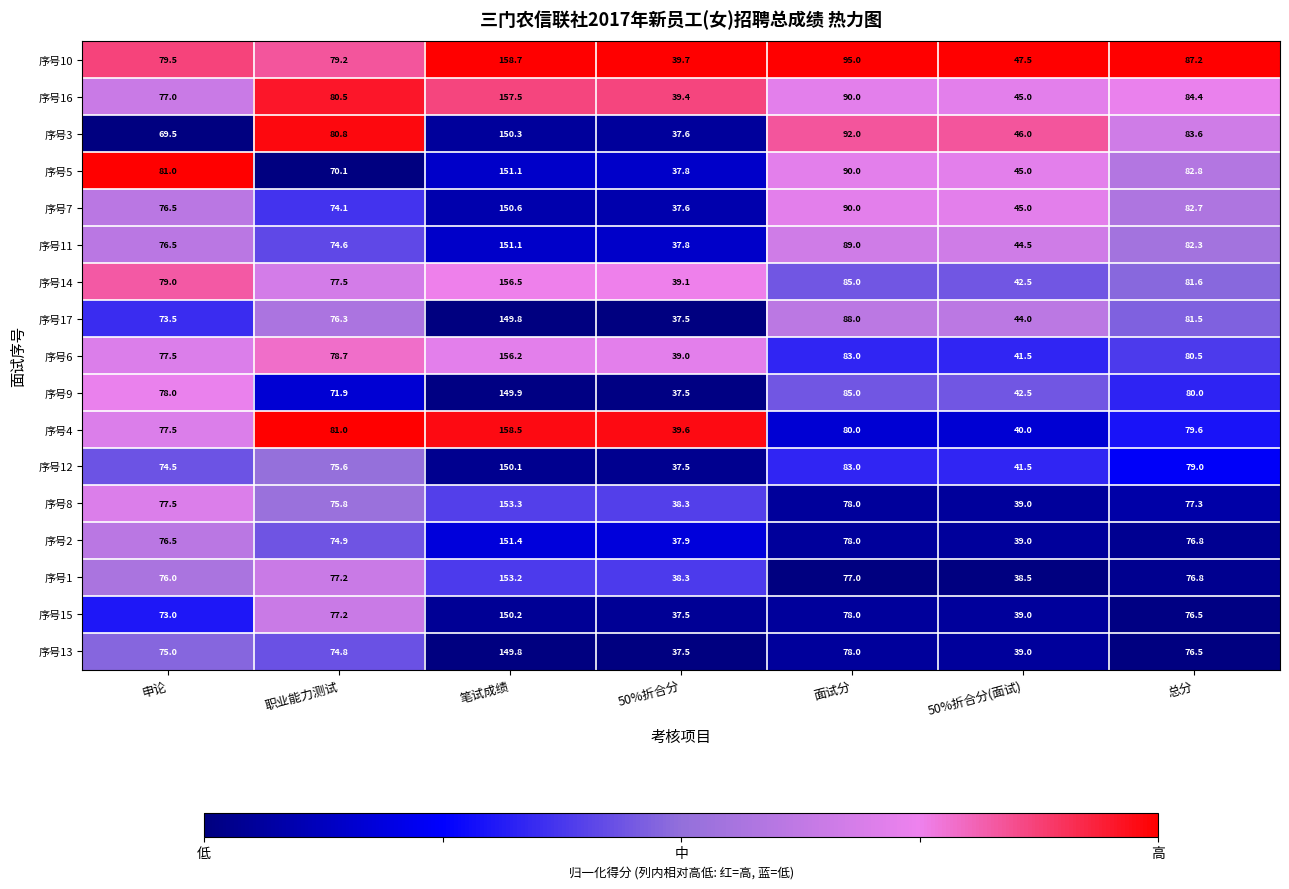

What is the sum of all 序号17 values?

550.6